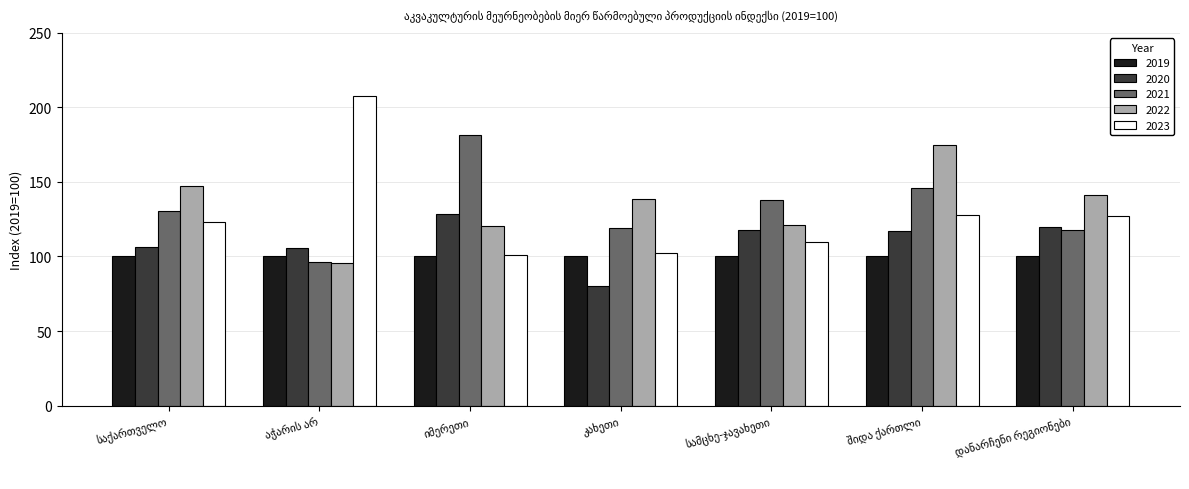

What is the average value of the 2020 series?

110.7